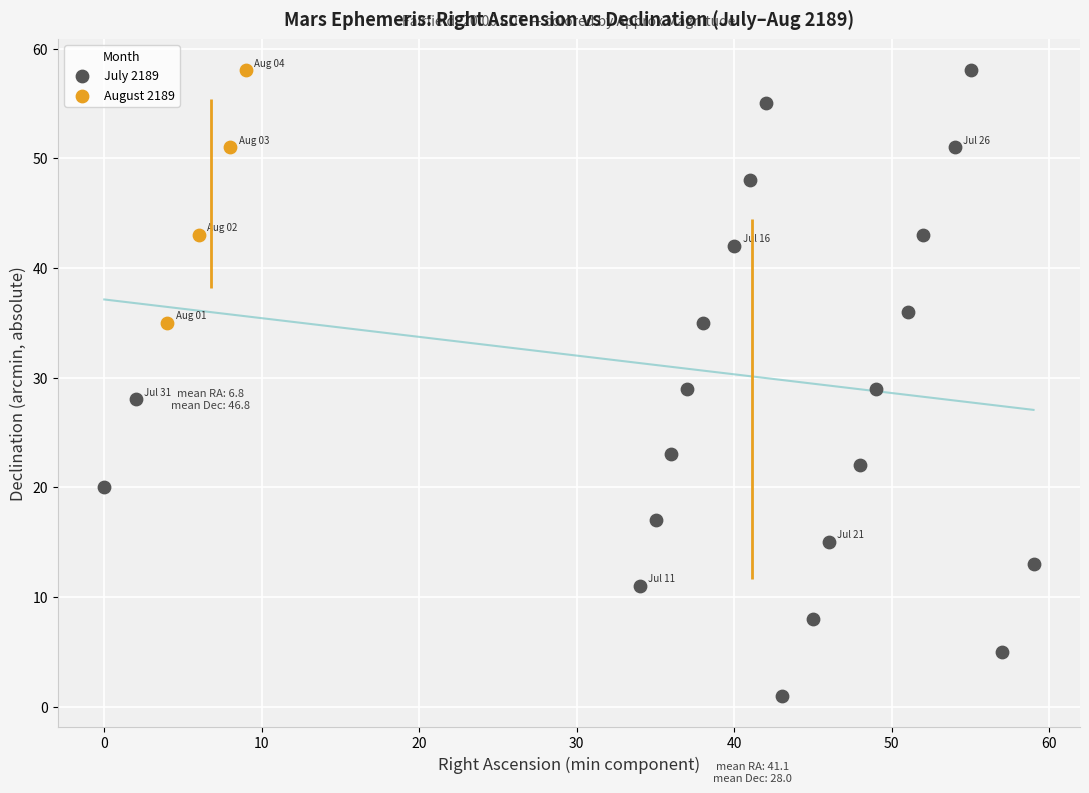

Which series contains the lowest Y value?

July 2189